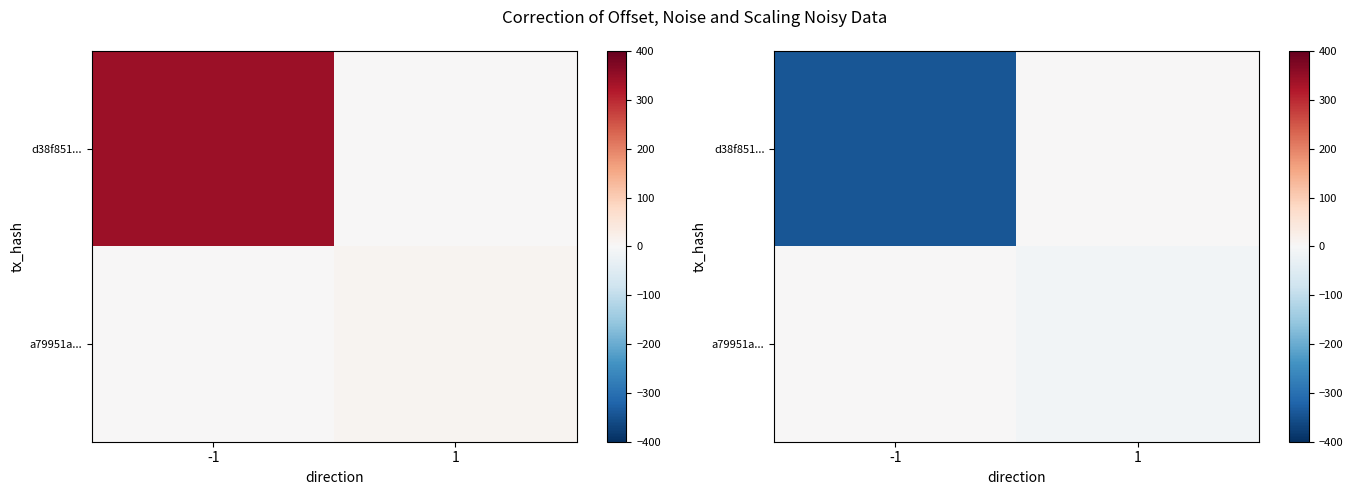

Which series has the largest range (max minus min)?

d38f851...